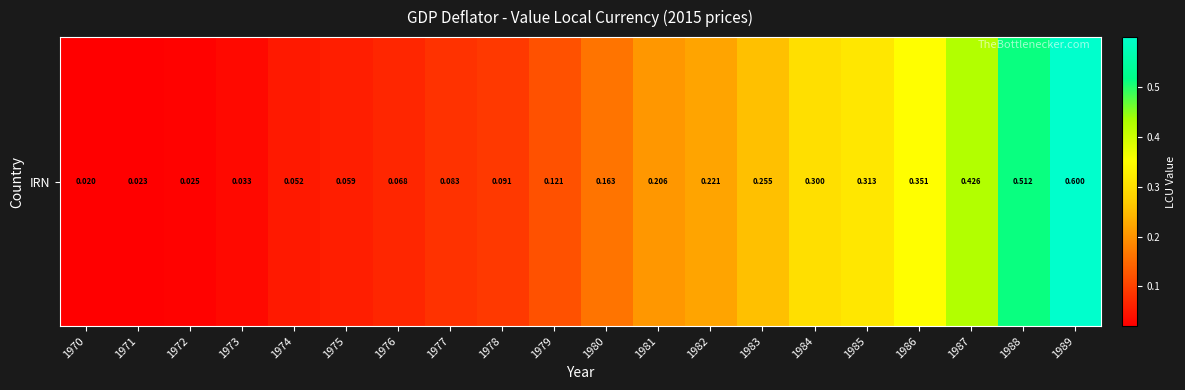

Which category has the highest value across all series?

1989